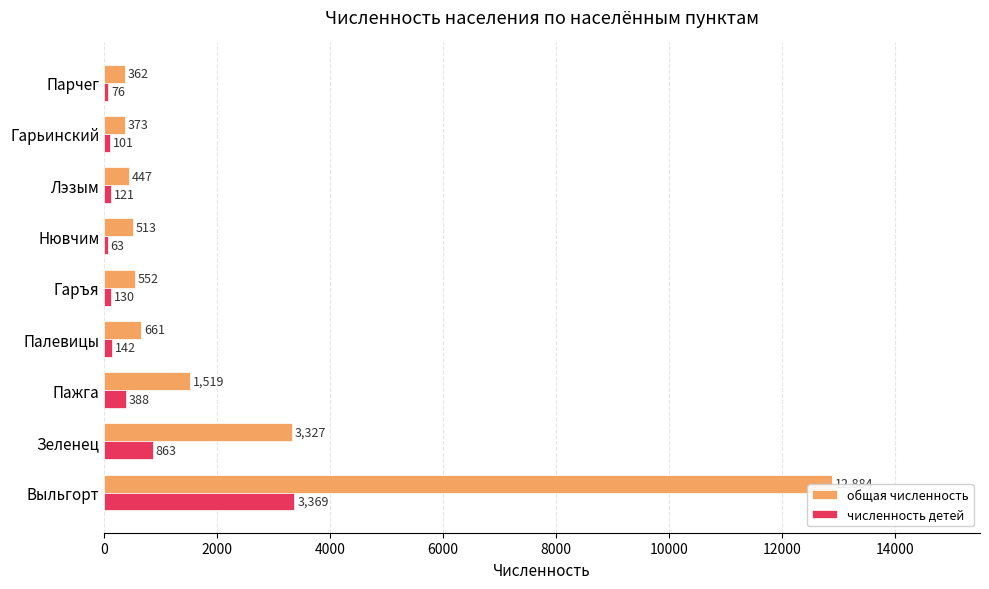

Rank the series by their maximum value, from highest to lowest.

общая численность, численность детей